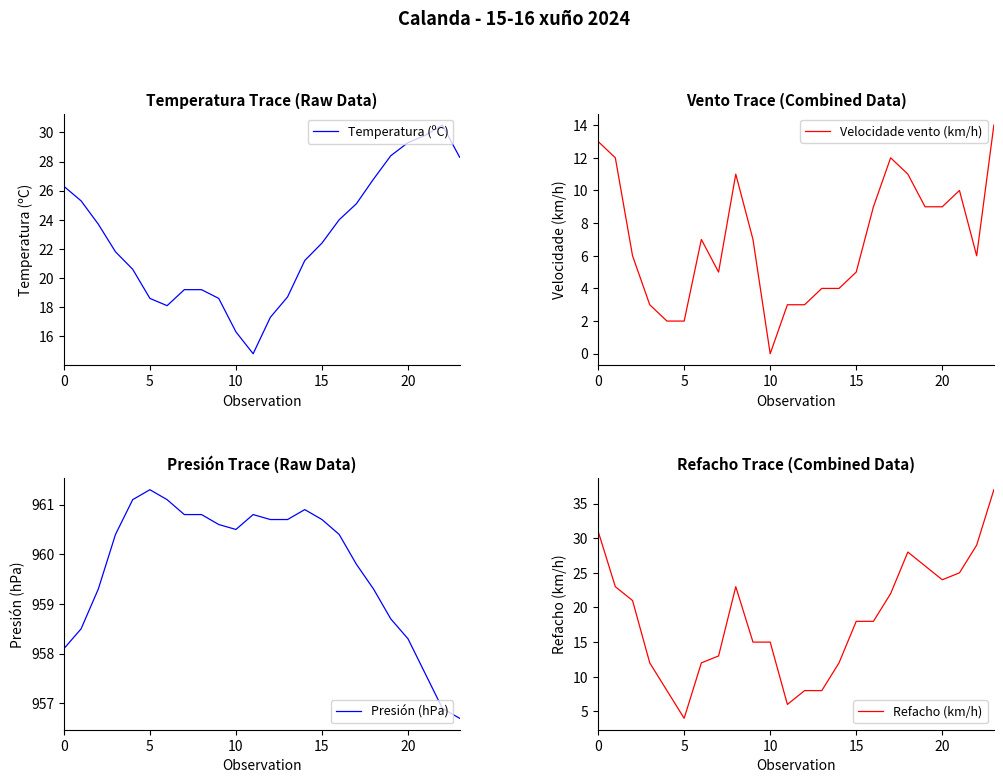

At which label does Velocidade vento (km/h) reach its minimum?

10